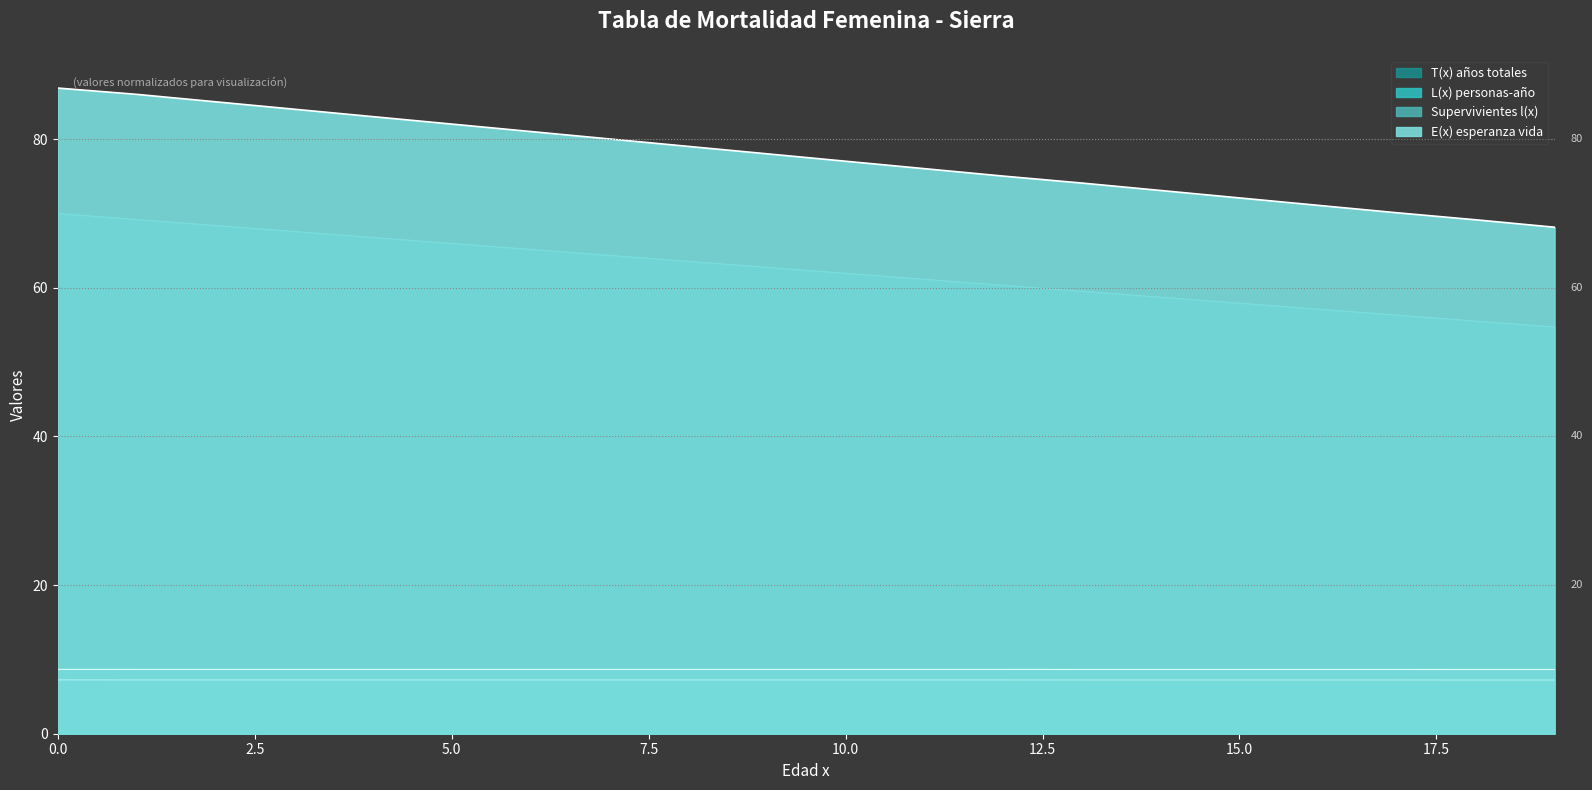

Reading right to left, what are all the values shown in this chart?

Supervivientes l(x): 19=7.2	18=7.2	17=7.2	16=7.2	15=7.2	14=7.2	13=7.2	12=7.2	11=7.2	10=7.2	9=7.2	8=7.2	7=7.2	6=7.2	5=7.2	4=7.2	3=7.2	2=7.2	1=7.2	0=7.2
L(x) personas-año: 19=8.6	18=8.6	17=8.6	16=8.6	15=8.6	14=8.6	13=8.6	12=8.7	11=8.7	10=8.7	9=8.7	8=8.7	7=8.7	6=8.7	5=8.7	4=8.7	3=8.7	2=8.7	1=8.7	0=8.7
T(x) años totales: 19=54.7	18=55.5	17=56.3	16=57.1	15=57.9	14=58.7	13=59.5	12=60.3	11=61.2	10=62.0	9=62.8	8=63.6	7=64.4	6=65.2	5=66.0	4=66.8	3=67.6	2=68.4	1=69.2	0=70.0
E(x) esperanza vida: 19=68.2	18=69.2	17=70.1	16=71.1	15=72.1	14=73.1	13=74.1	12=75.0	11=76.0	10=77.0	9=78.0	8=79.0	7=80.0	6=81.0	5=82.0	4=83.0	3=84.0	2=85.0	1=86.0	0=86.9